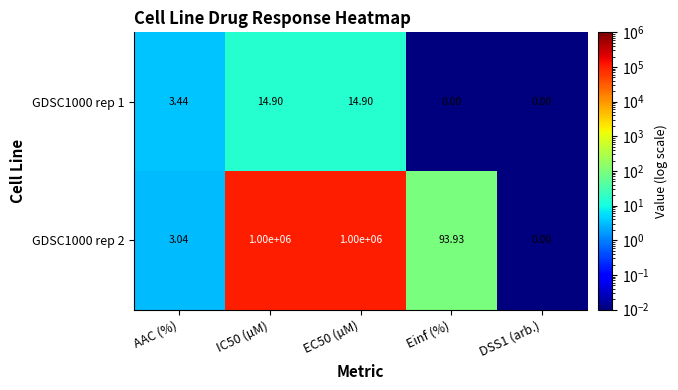

Where is GDSC1000 rep 2 nearest to the value 500000?

Einf (%)